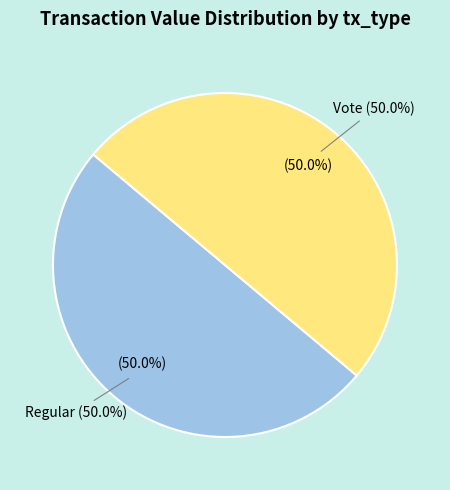

True or false: Regular (io_index=0) accounts for 1% of the total.

False